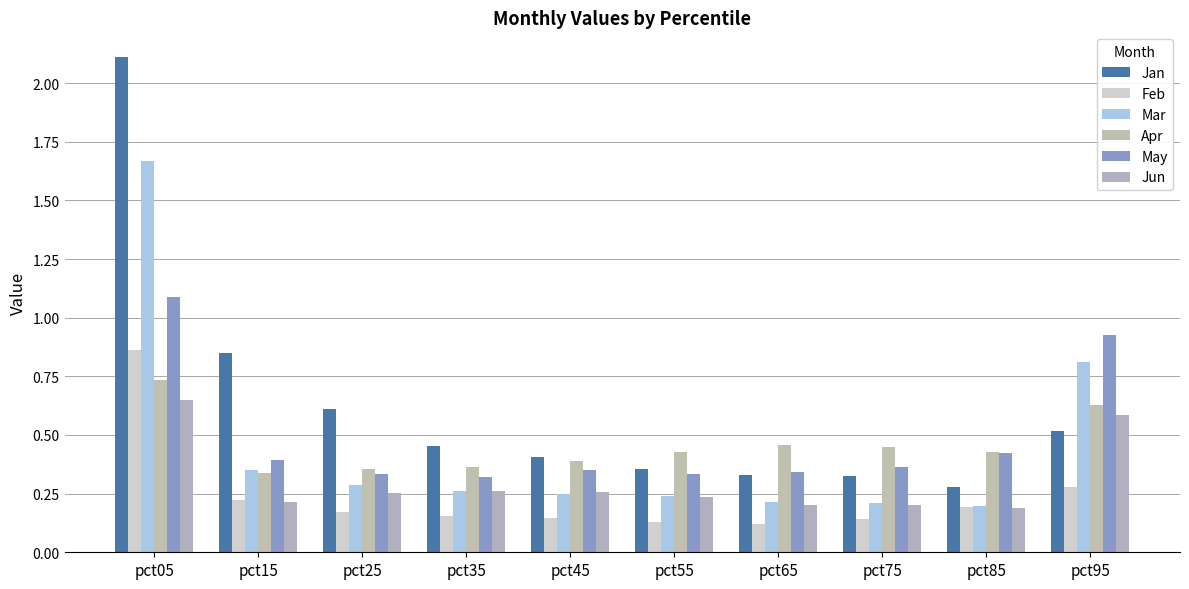

Reading left to right, what are all the values shown in this chart?

Jan: 2.1	0.9	0.6	0.5	0.4	0.4	0.3	0.3	0.3	0.5
Feb: 0.9	0.2	0.2	0.2	0.1	0.1	0.1	0.1	0.2	0.3
Mar: 1.7	0.4	0.3	0.3	0.2	0.2	0.2	0.2	0.2	0.8
Apr: 0.7	0.3	0.4	0.4	0.4	0.4	0.5	0.4	0.4	0.6
May: 1.1	0.4	0.3	0.3	0.4	0.3	0.3	0.4	0.4	0.9
Jun: 0.6	0.2	0.3	0.3	0.3	0.2	0.2	0.2	0.2	0.6